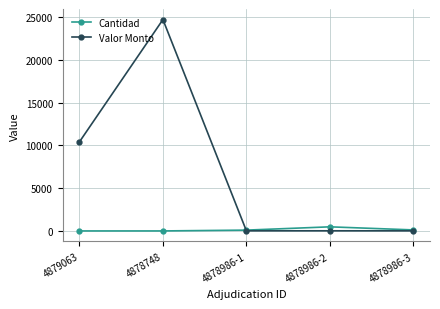

What is the average value of the Valor Monto series?

7032.4